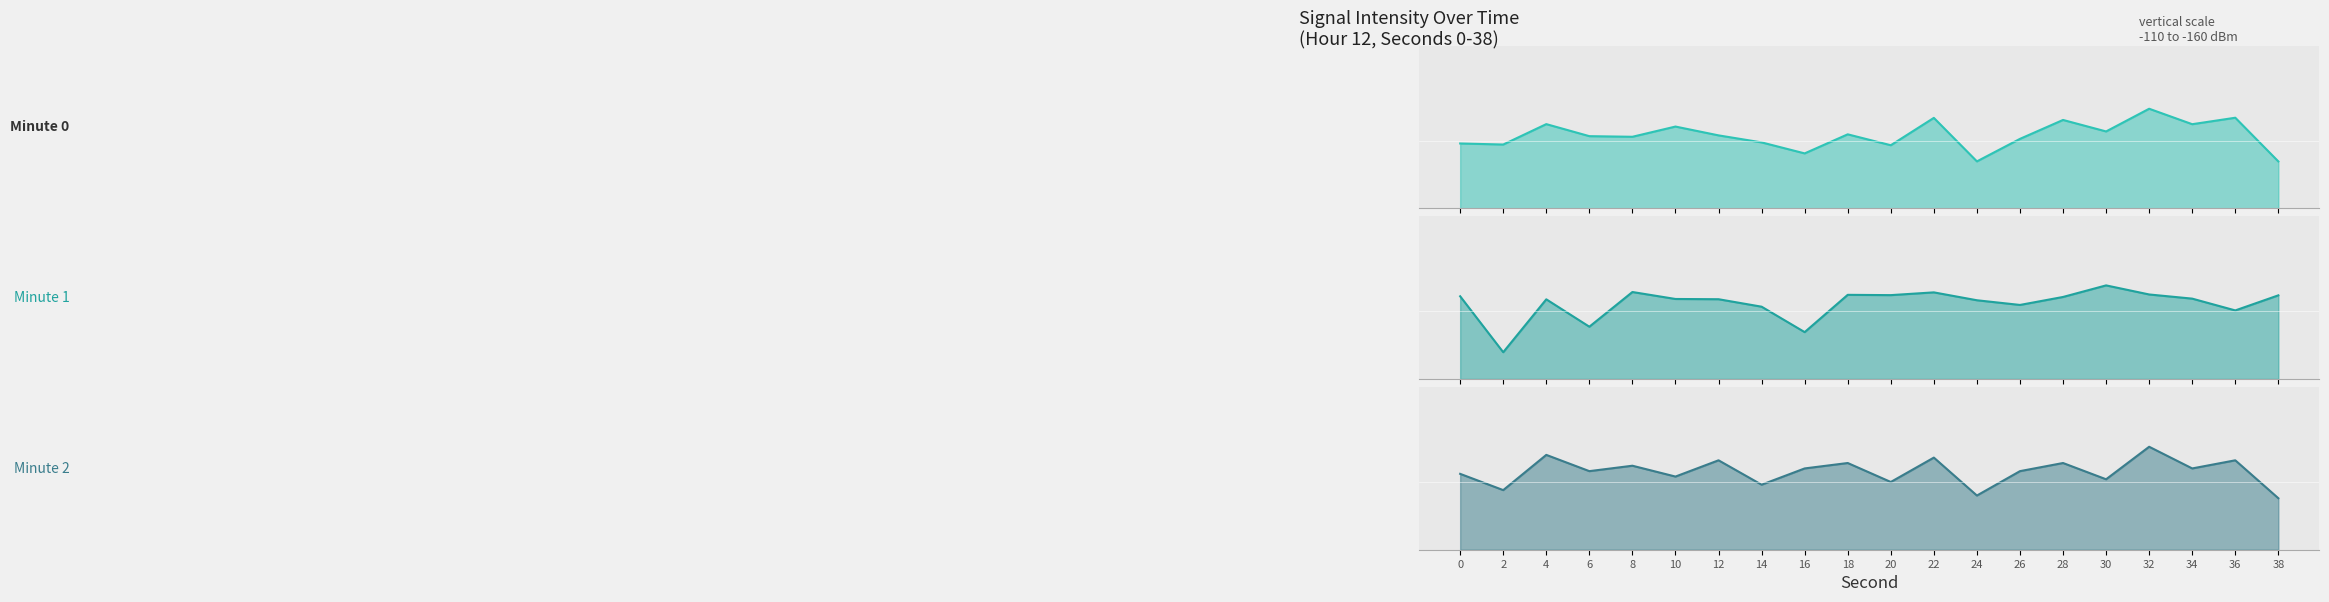

True or false: Minute 2 line and Minute 0 line cross at least once.

True